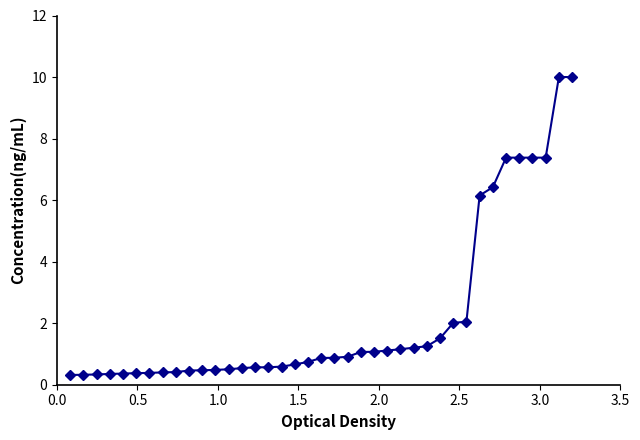

What is the value of the 15th point from the left?

0.6